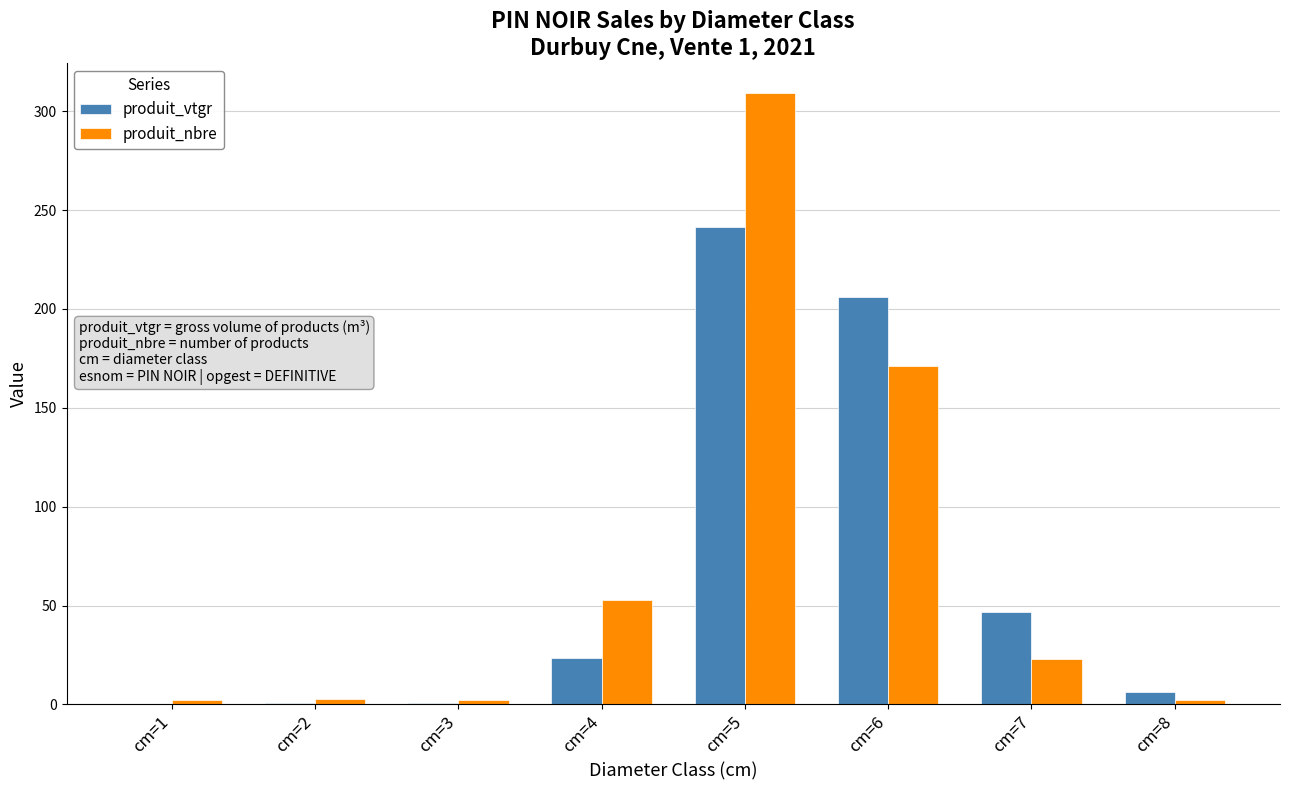

Are the bars horizontal?

No